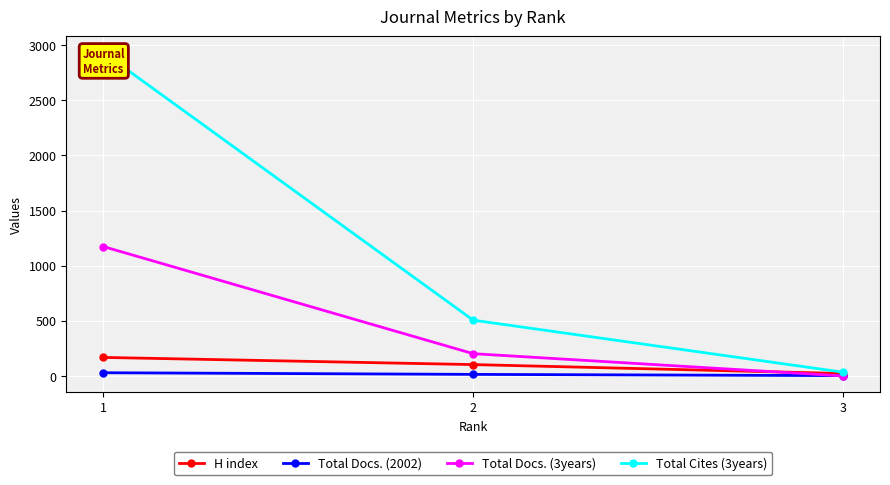

At which category does the chart reach its minimum across all series?

3